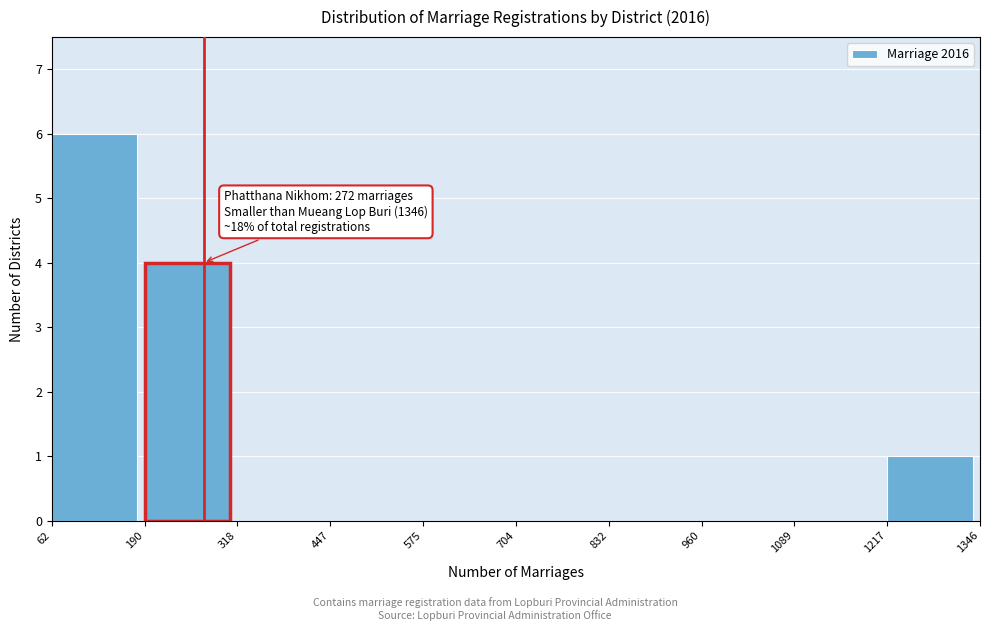

Over which range of the x-axis is the bar tallest?

62 to 190